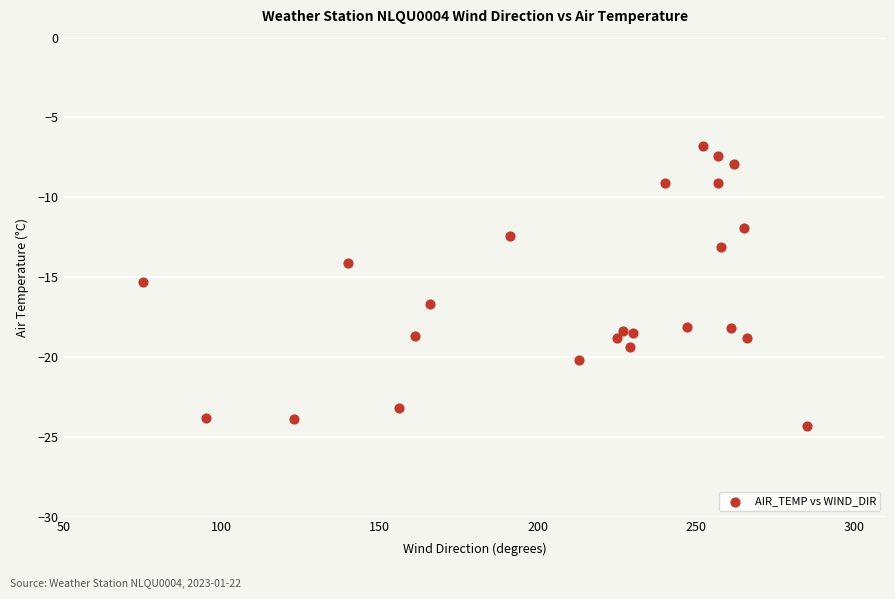

What is the range of X values (max minus min)?

210.0